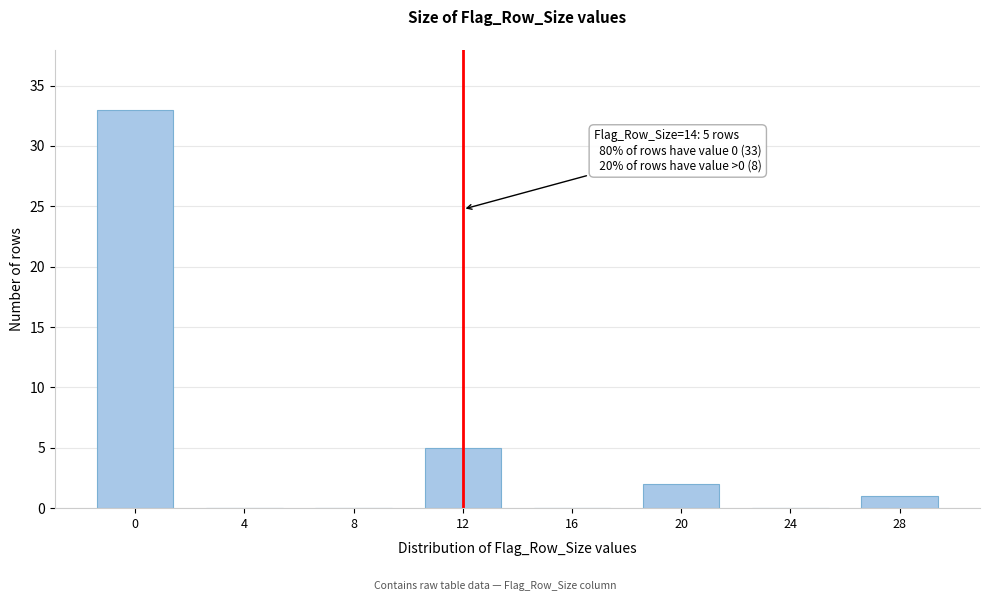

Reading left to right, extract all data points from this chart.

0=33	4=0	8=0	12=5	16=0	20=2	24=0	28=1